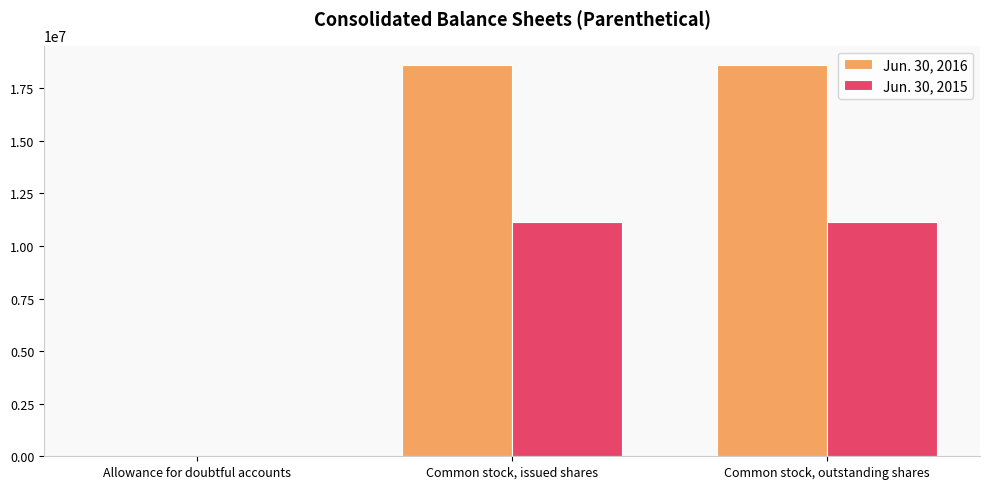

Is it true that Jun. 30, 2016 equals 24588684 at Common stock, issued shares?

False